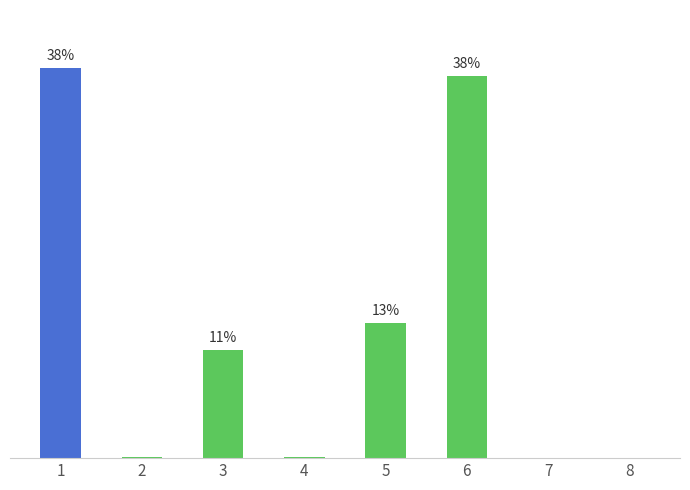

What is the difference between the second highest and minimum values?

37.5